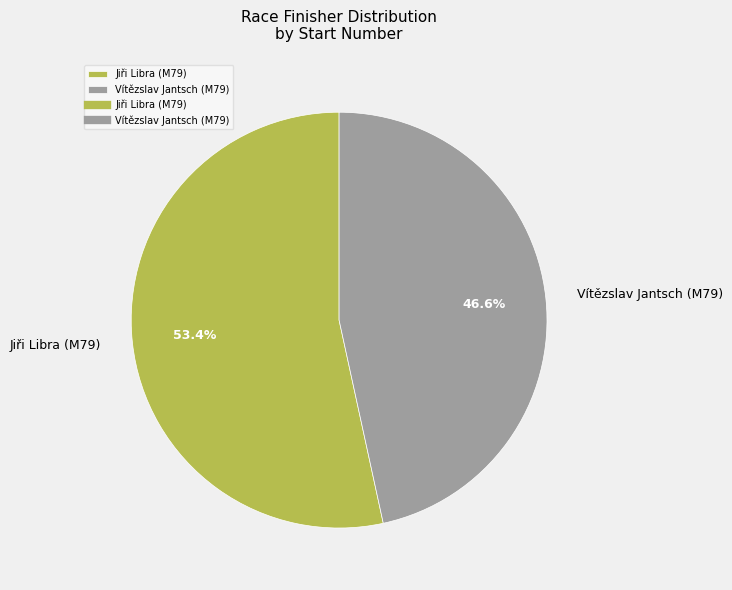

Is it true that Vítězslav Jantsch (M79) is 47% of the pie?

True